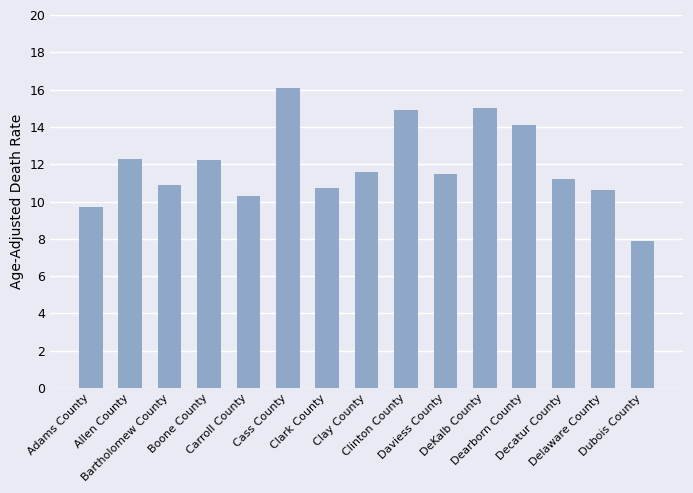

True or false: the data shows 15.0 at DeKalb County.

True